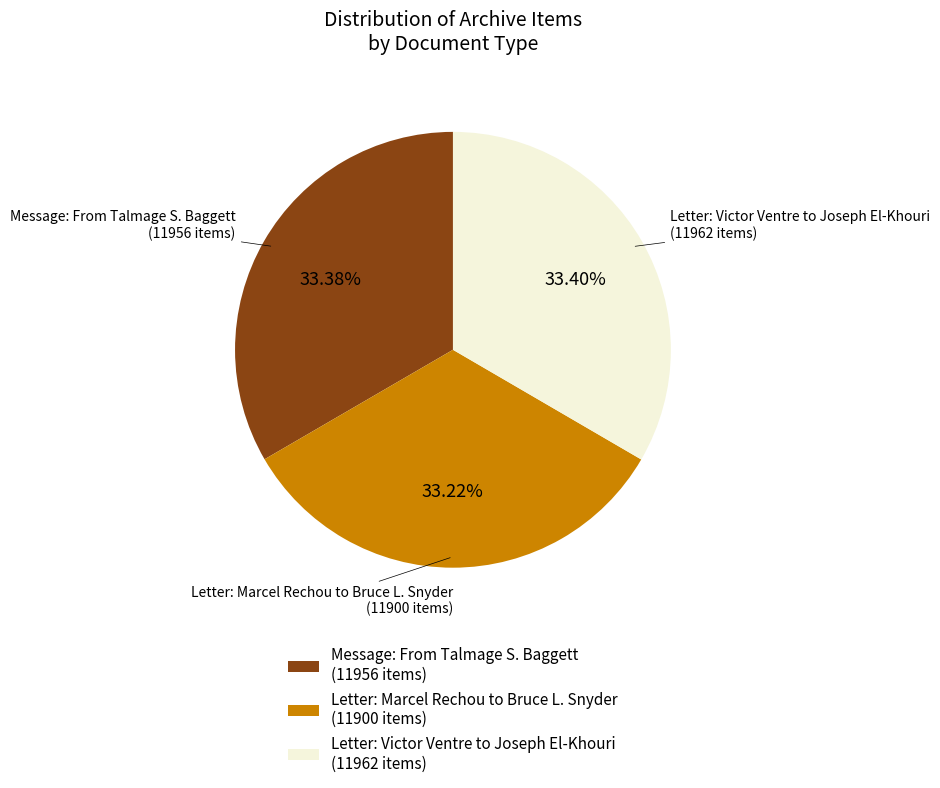

Is the sum of Letter: Marcel Rechou to Bruce L. Snyder (11900 items) and Message: From Talmage S. Baggett (11956 items) greater than half?

Yes